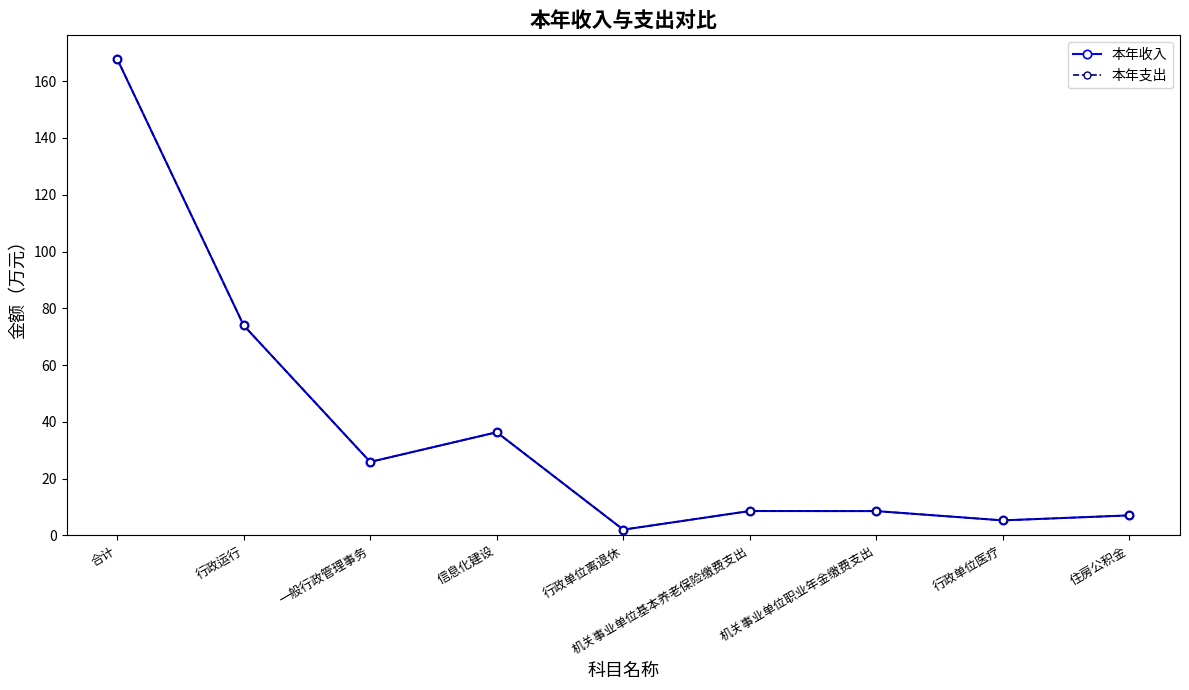

What position from the left is 行政运行?

2